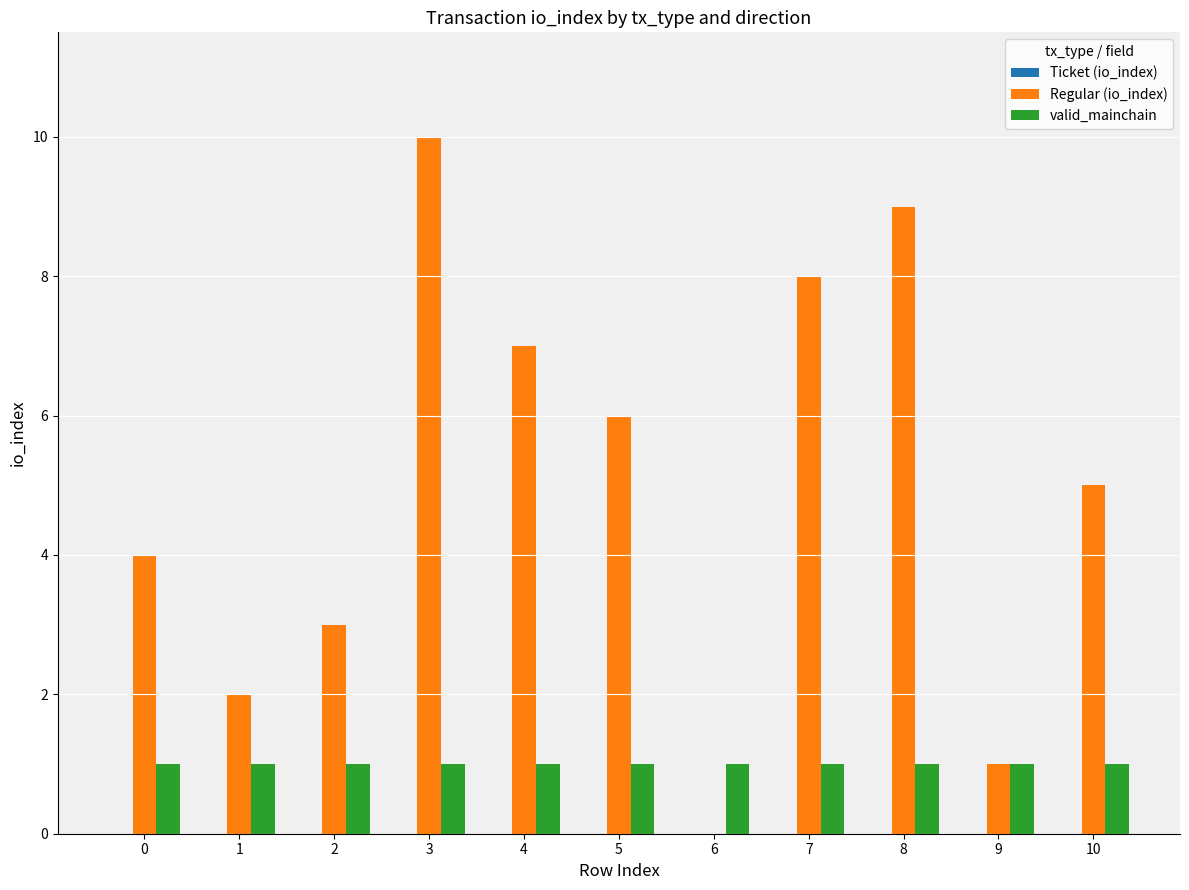

Where does the Regular (io_index) series first go above 5?

3